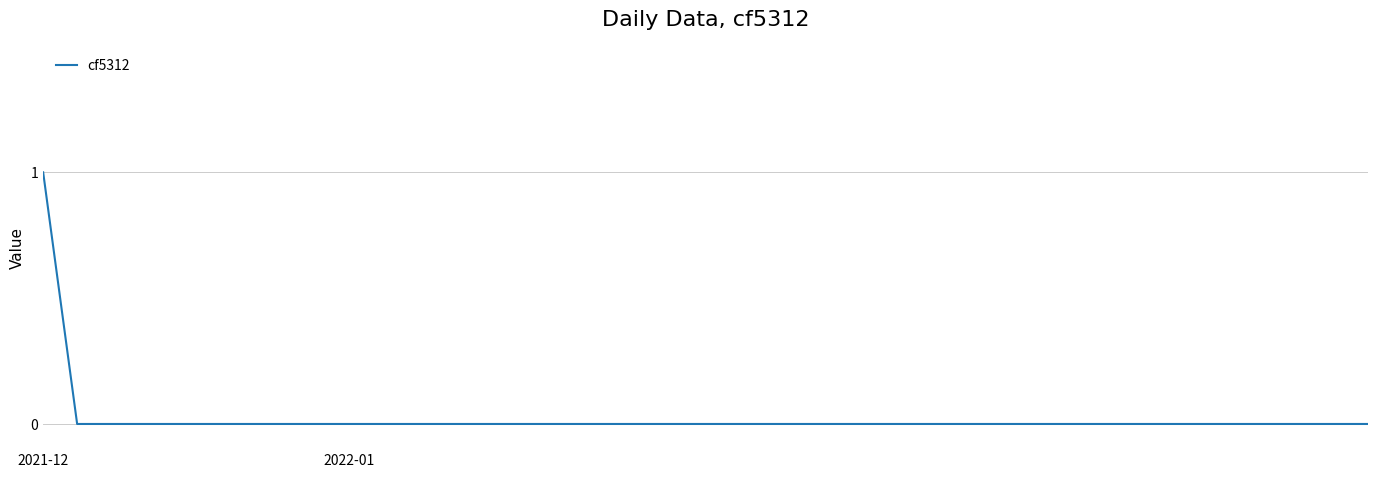

How many lines are shown in the chart?

1